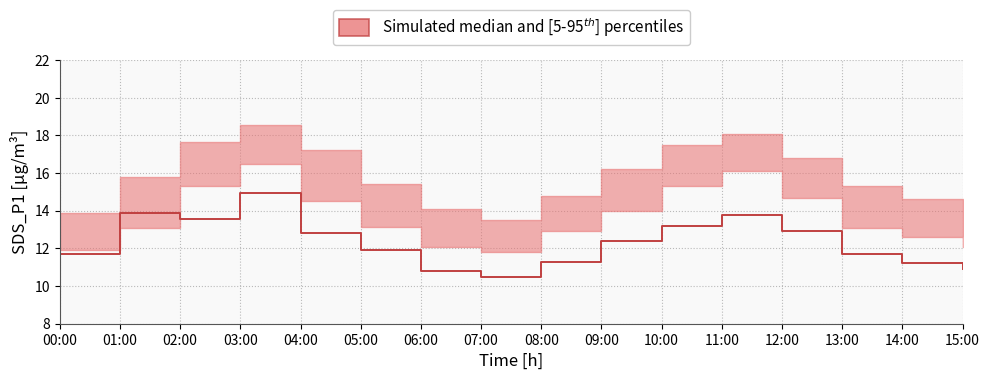

What is the greatest value displayed?

18.6